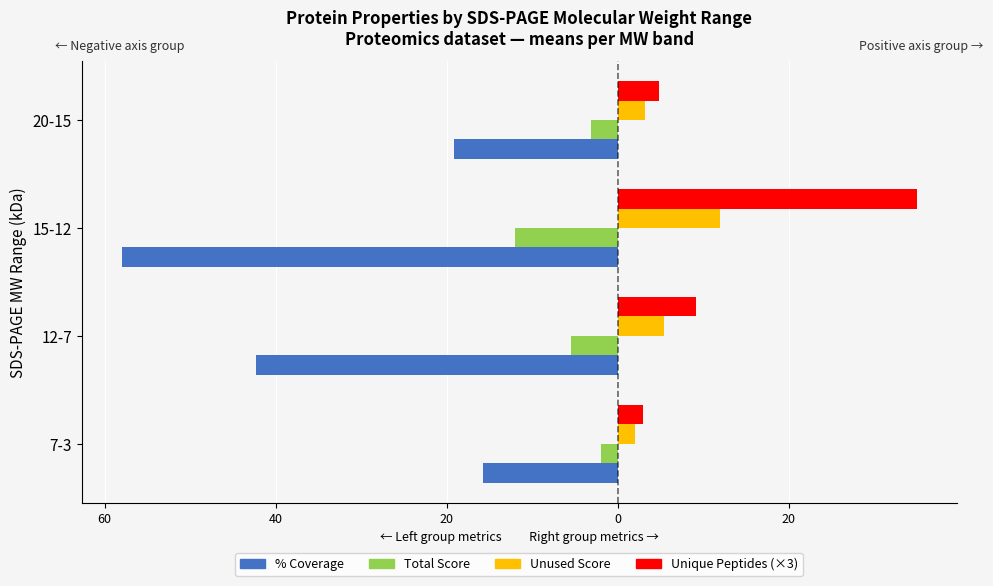

List the series in order of their peak value, highest first.

Unique Peptides (×3), Unused Score, Total Score, % Coverage